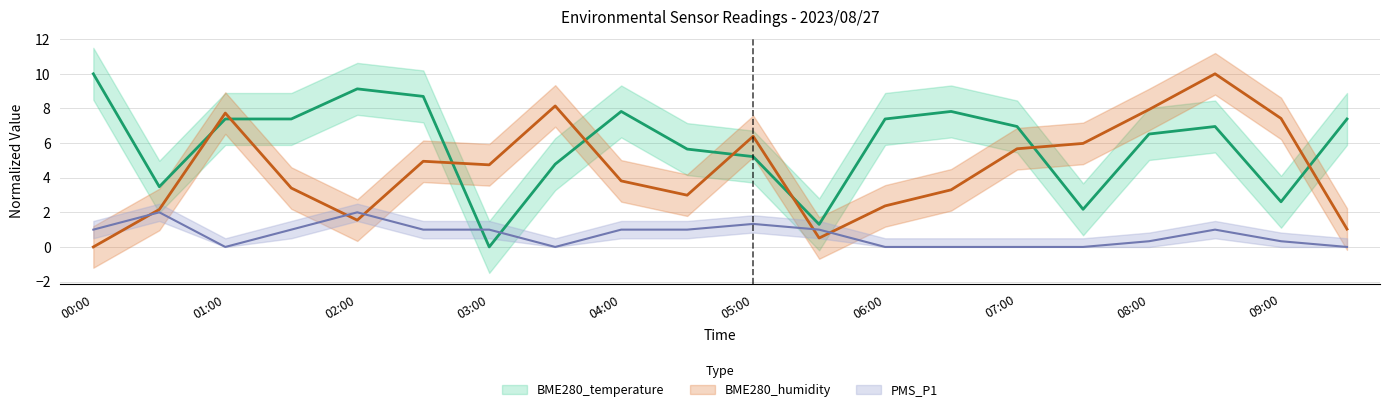

Which has a higher value, 5 or 16?

5